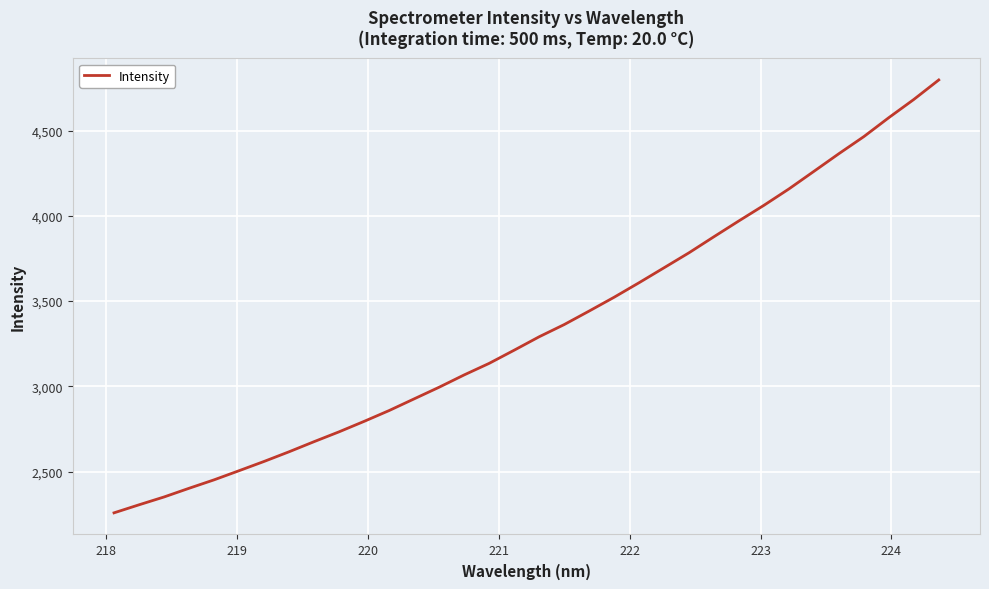

Does the chart display data point markers on the line(s)?

No